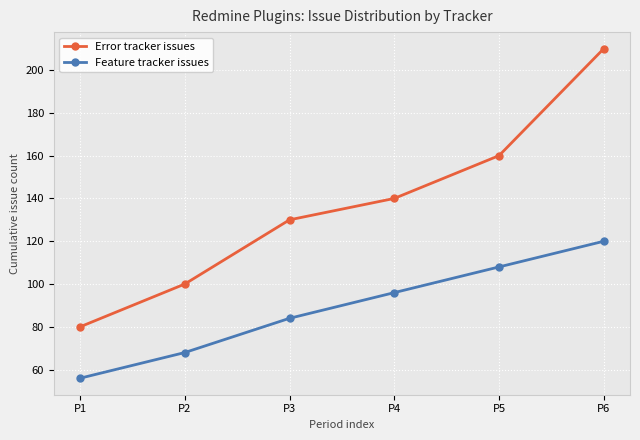

What is the smallest value displayed?

56